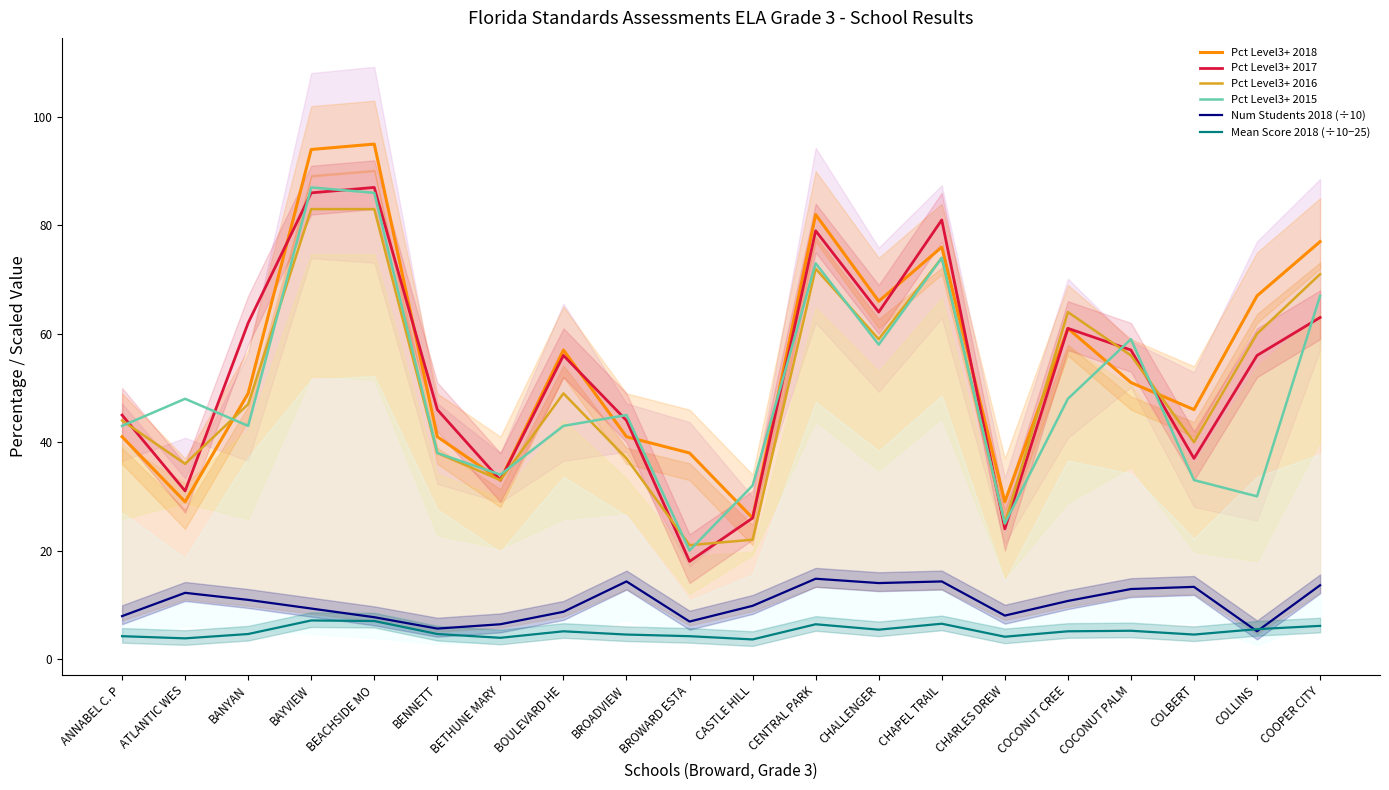

At which category does the chart reach its minimum across all series?

CASTLE HILL